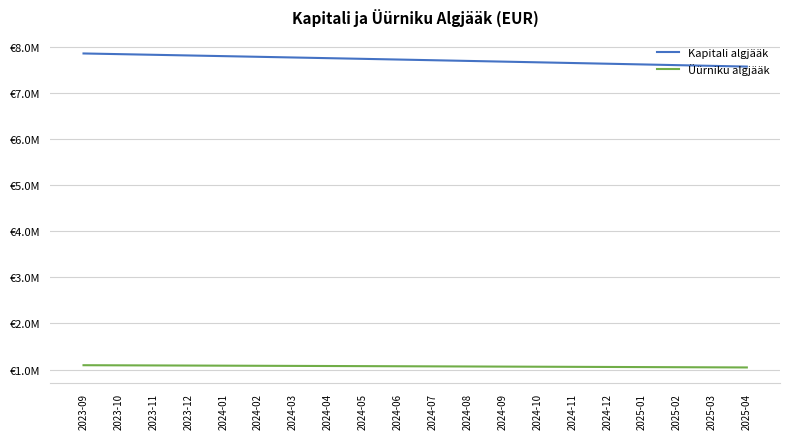

True or false: Üürniku algjääk has more than 0 points higher than both neighbors.

False